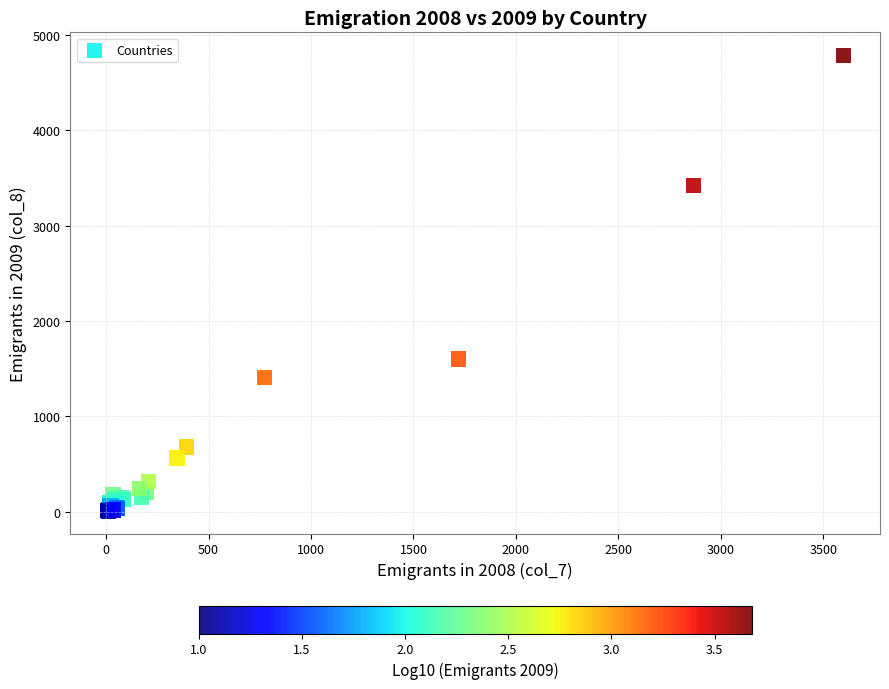

What Y value in the scatter plot is closest to 2399?

1602